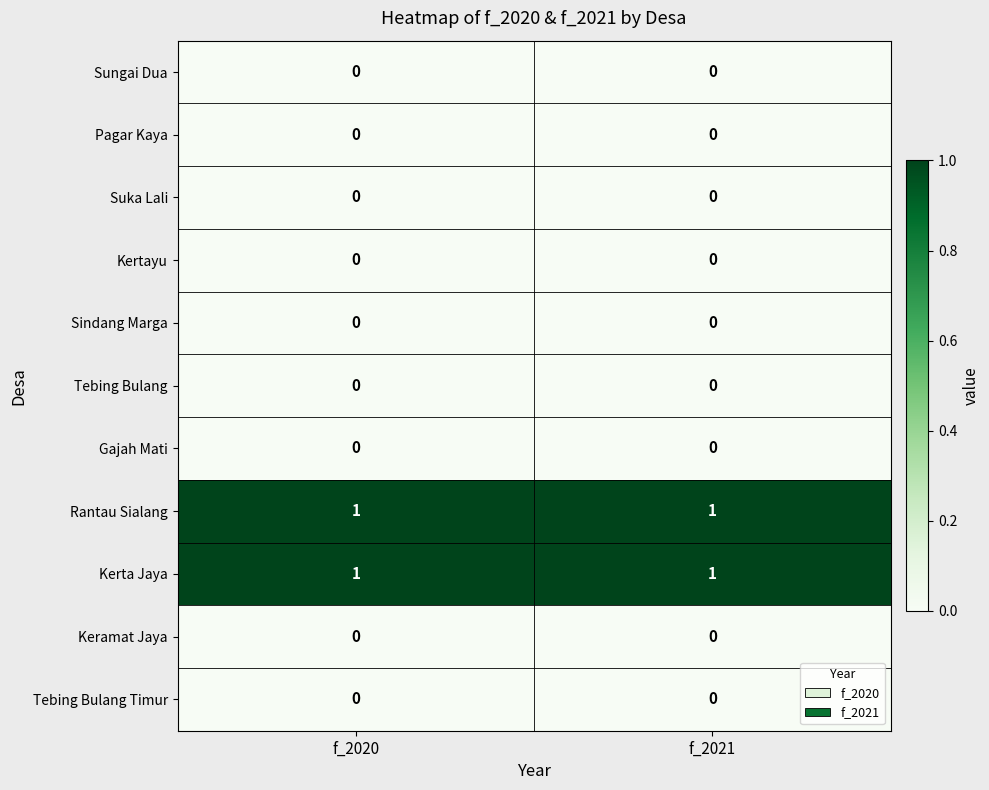

The value of Sungai Dua at f_2021 is 0. True or false?

True